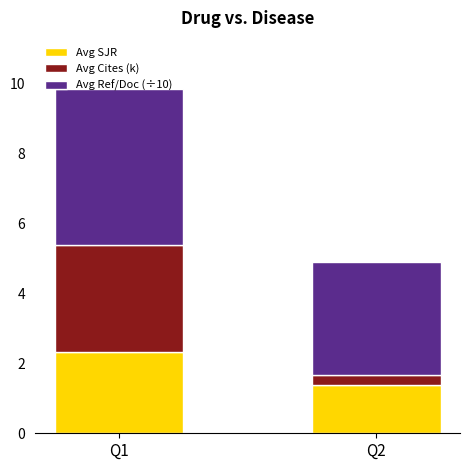

What is the total value across all series at Q2?

4.9